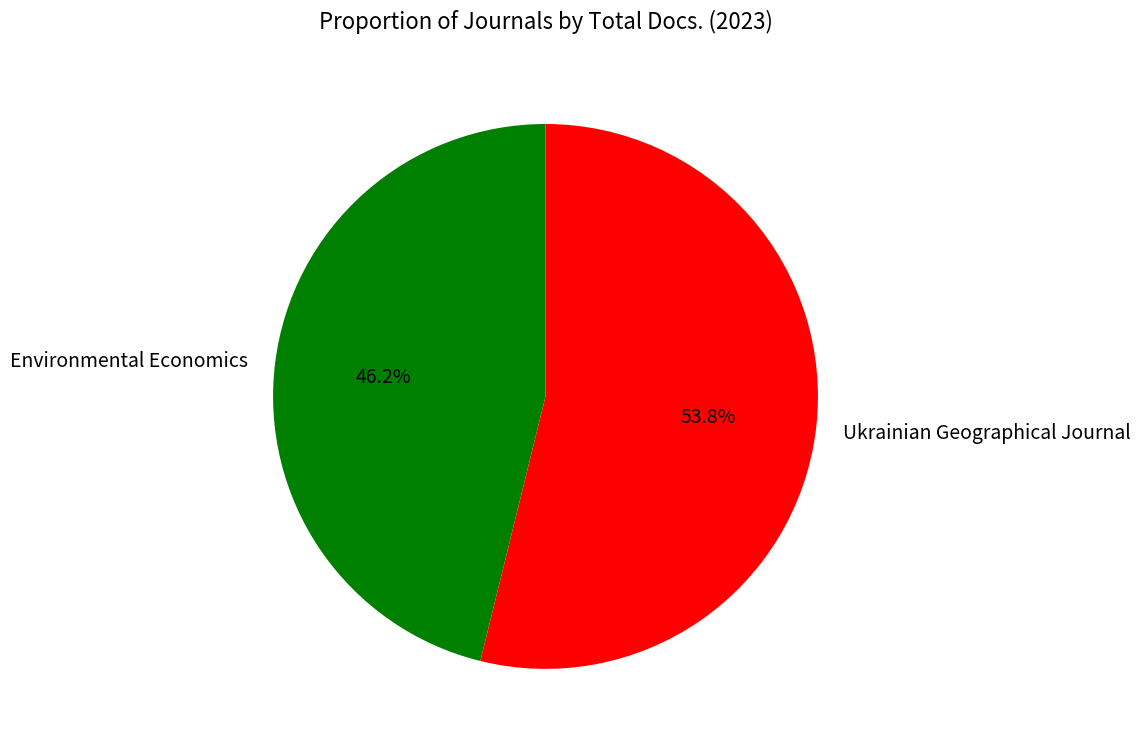

The Environmental Economics slice represents 55% of the pie. True or false?

False